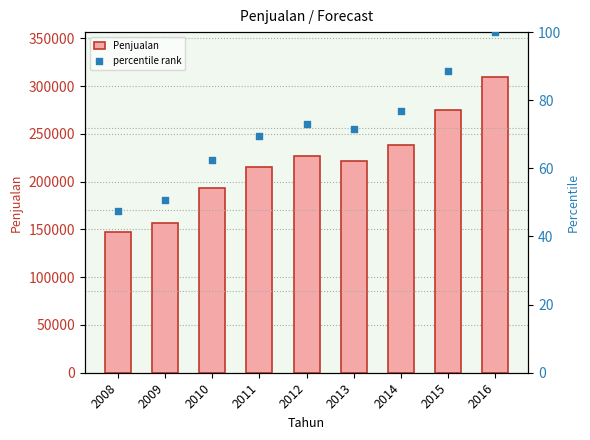

At how many categories does at least one series exceed 217563?

5